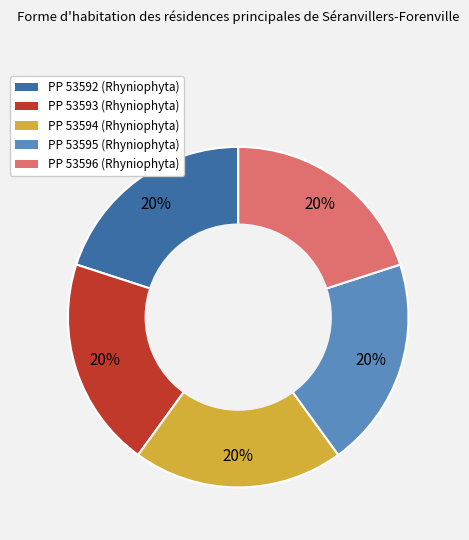

Count the number of slices in the pie.

5